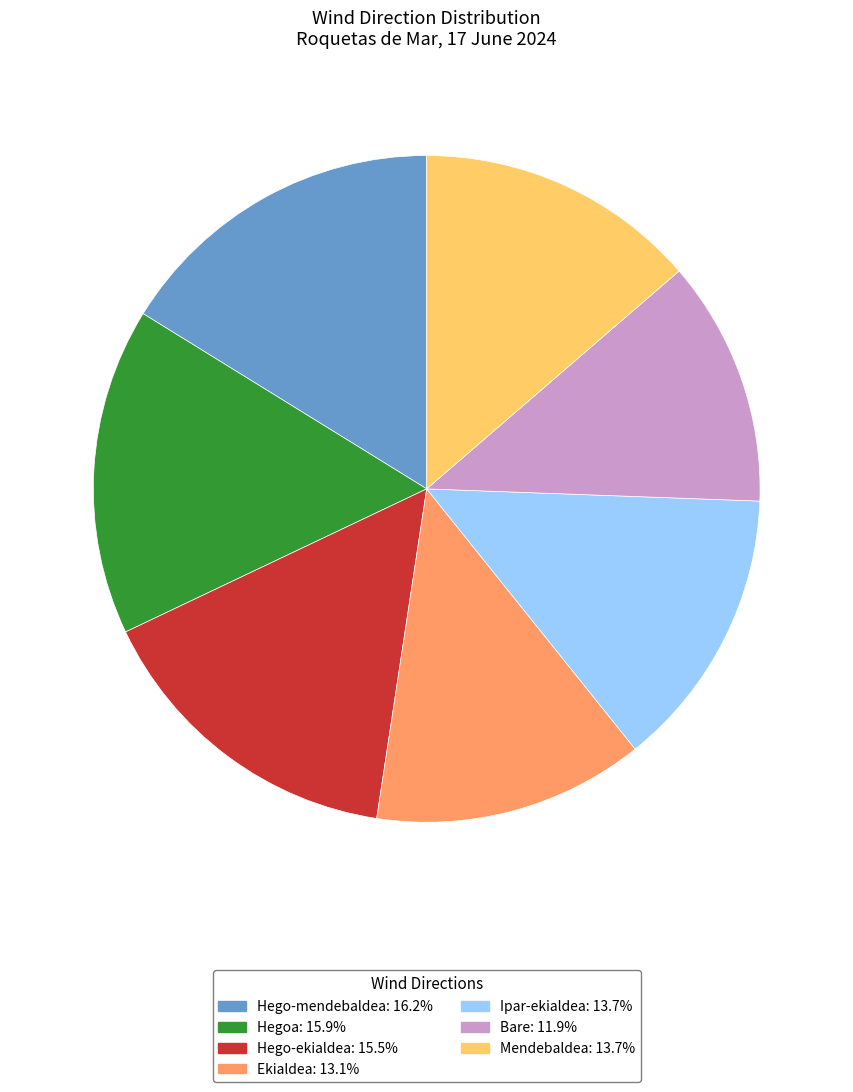

What is the ratio of the value at Hego-mendebaldea to the value at Hegoa?

1.0